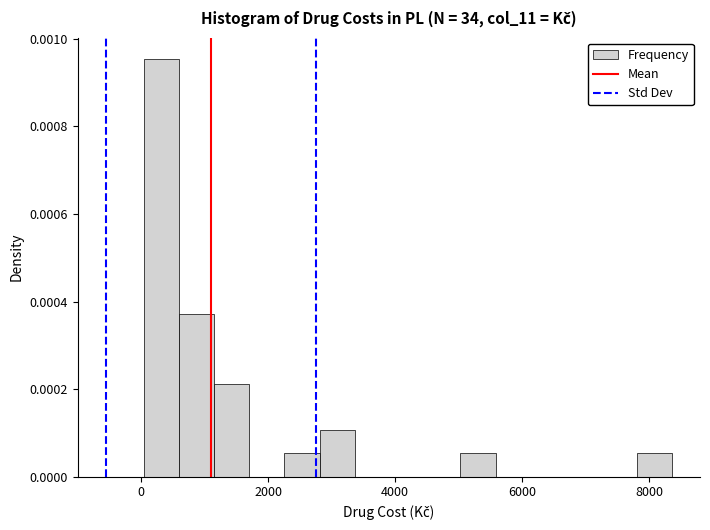

Read against the x-axis, roughly where is the centre of the tallest bar?

400